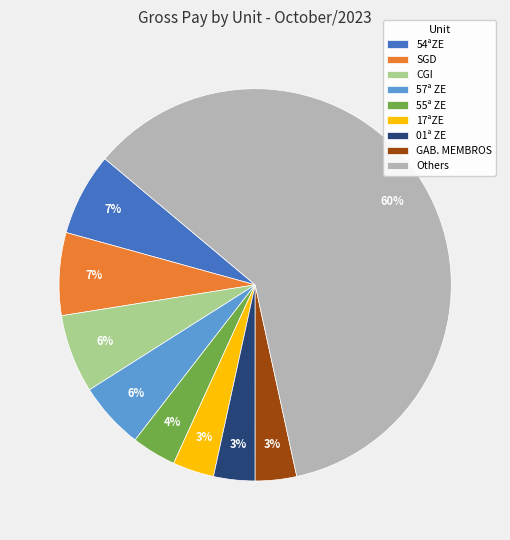

Combined, do 57ª ZE and 17ªZE account for over 50%?

No